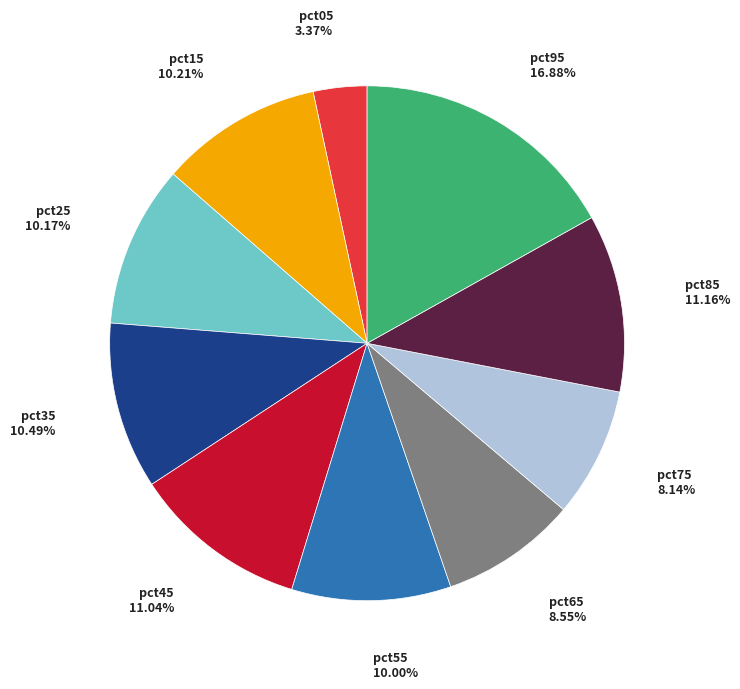

Is it true that pct25 is 1% of the pie?

False